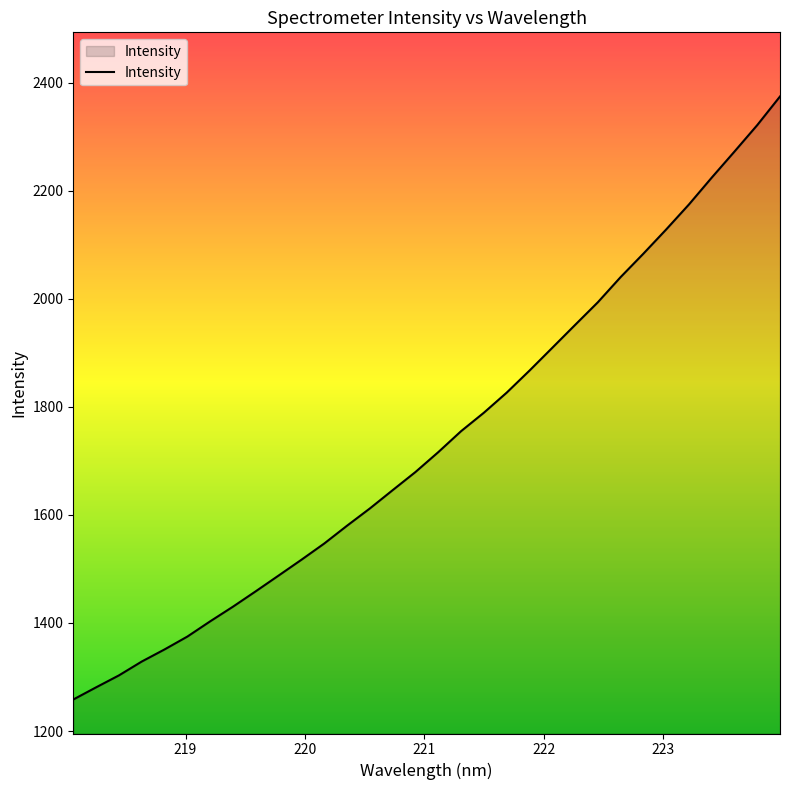

What is the maximum value shown in the chart?

2374.8